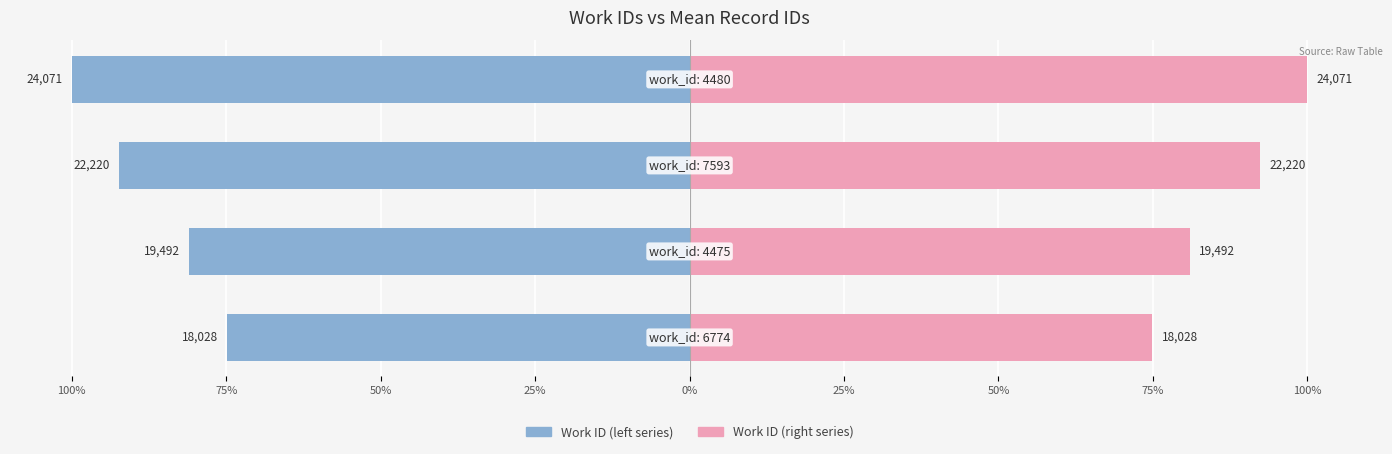

Which series has the largest range (max minus min)?

Work ID (left)